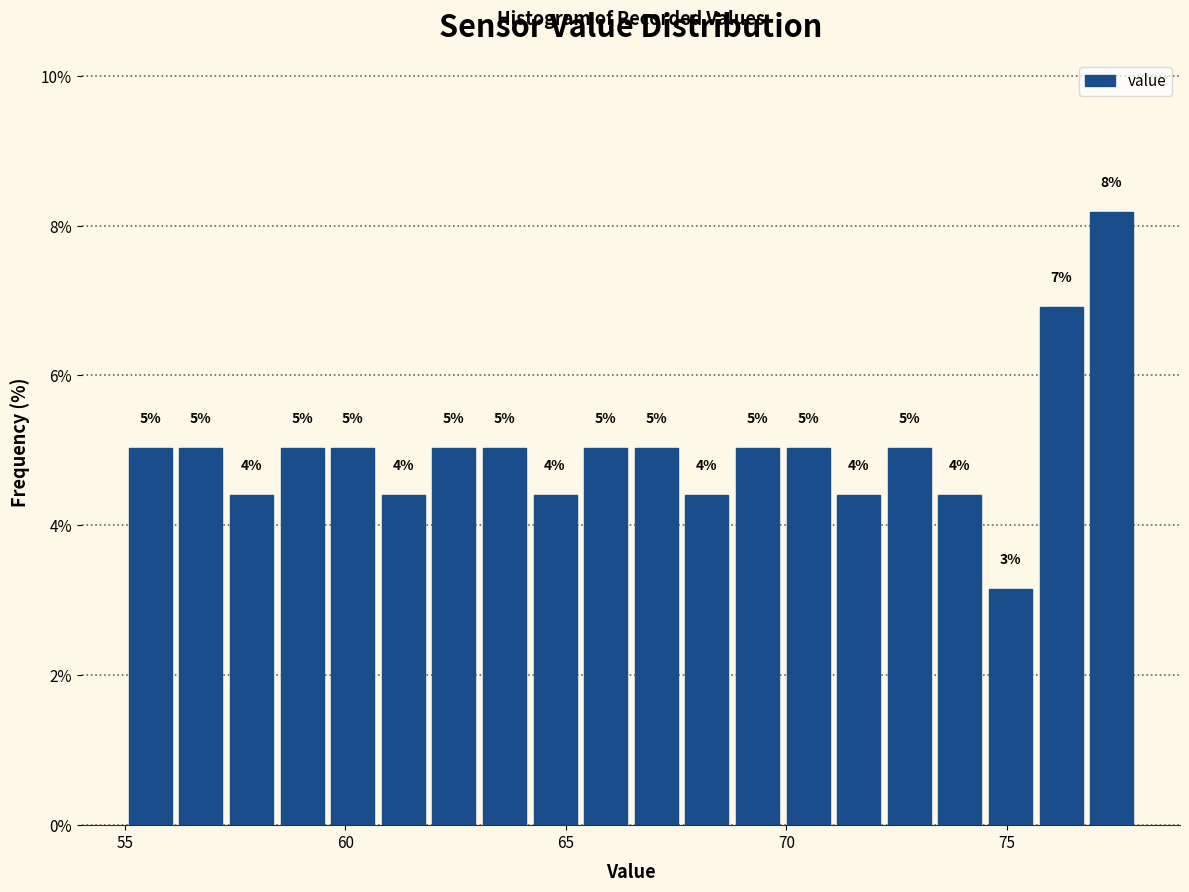

Around what value on the x-axis is the tallest bar? Give the approximate position of its centre, as read against the axis.

77.5